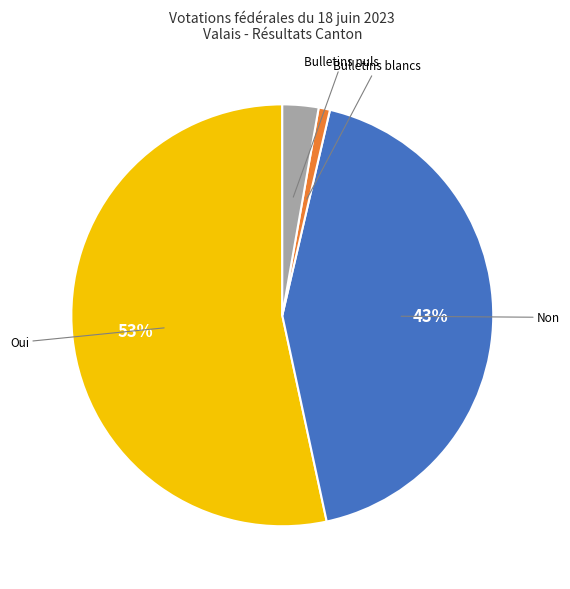

How many slices are in this pie chart?

4